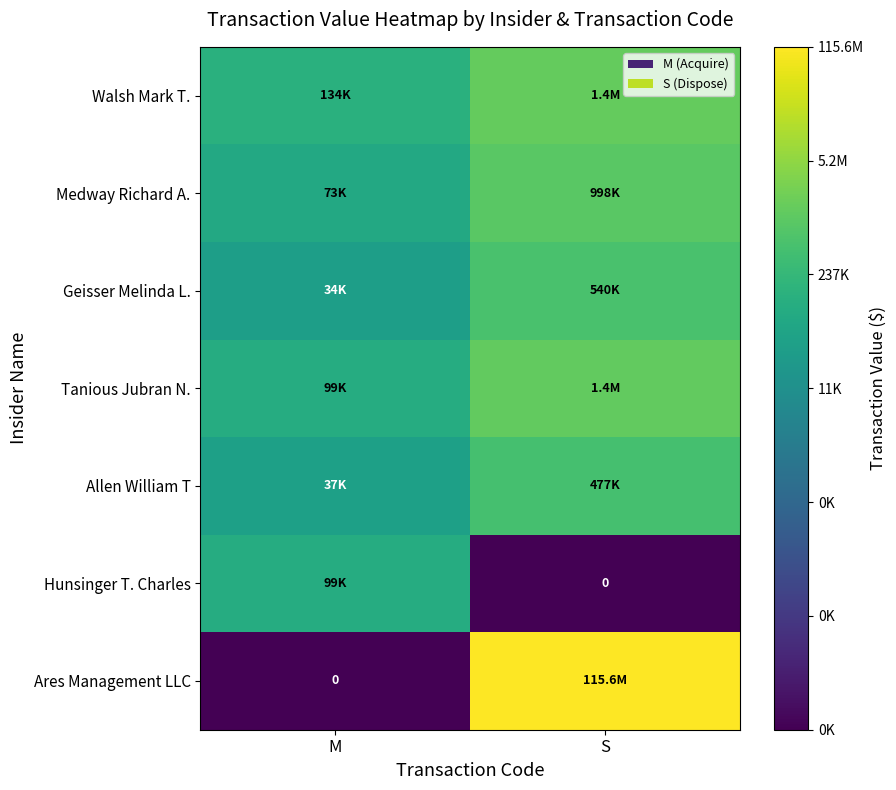

Between M and S, which series saw the biggest shift?

Ares Management LLC